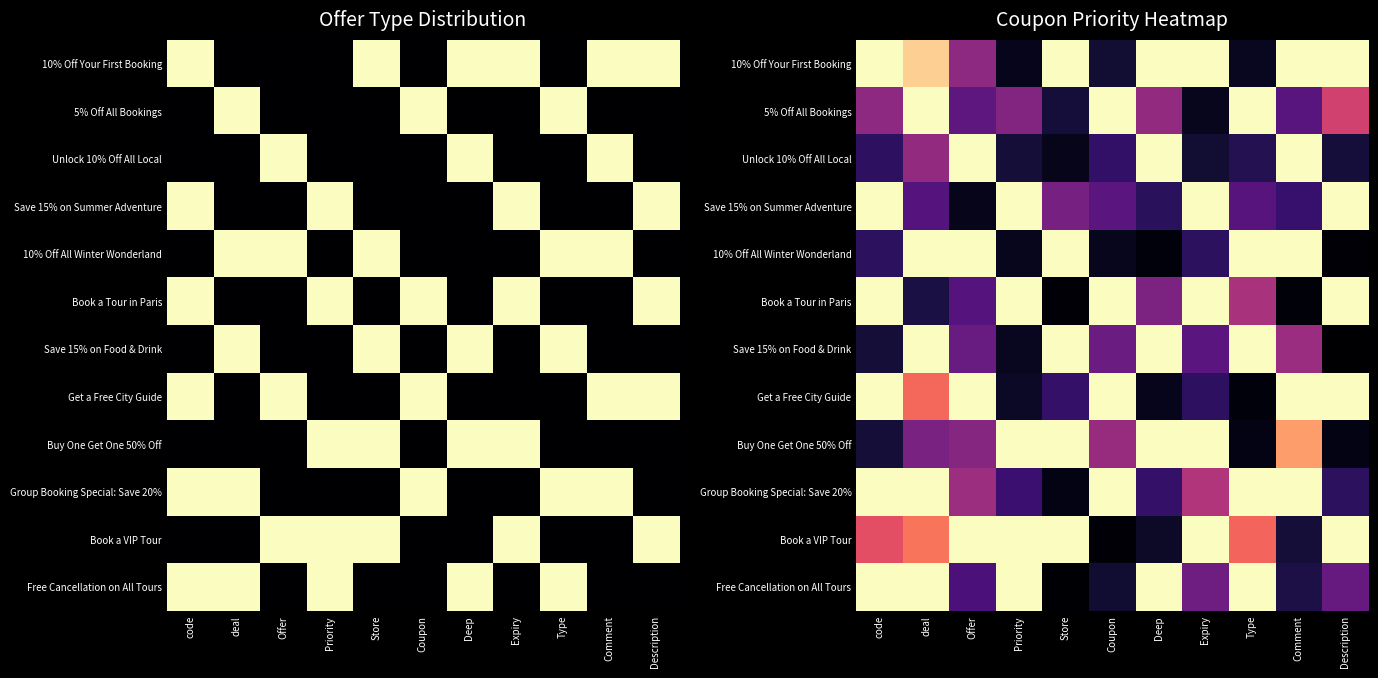

Which category has the lowest value across all series?

Description